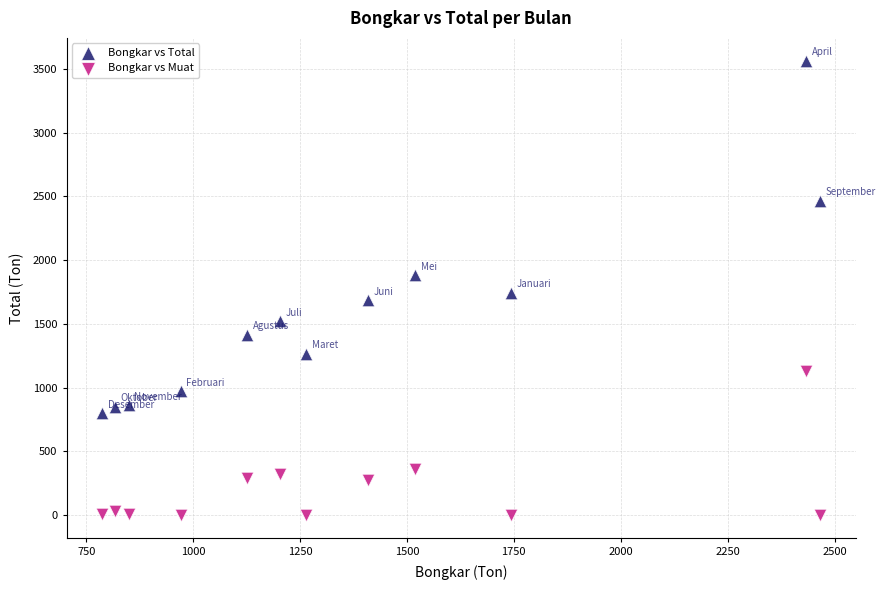

Which series reaches the maximum Y coordinate?

Bongkar vs Total